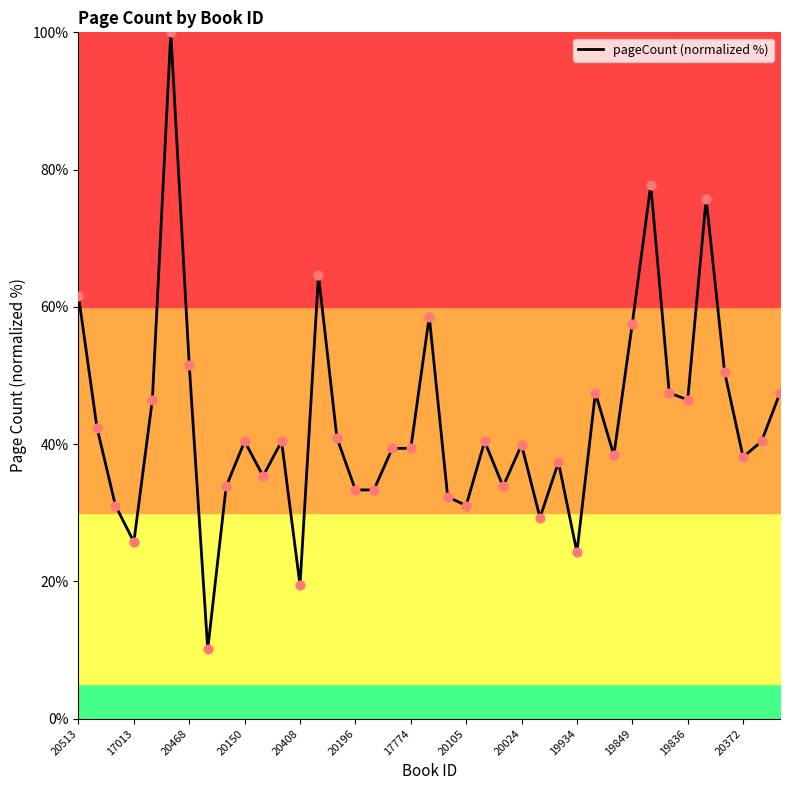

What is the maximum value shown in the chart?

100.0